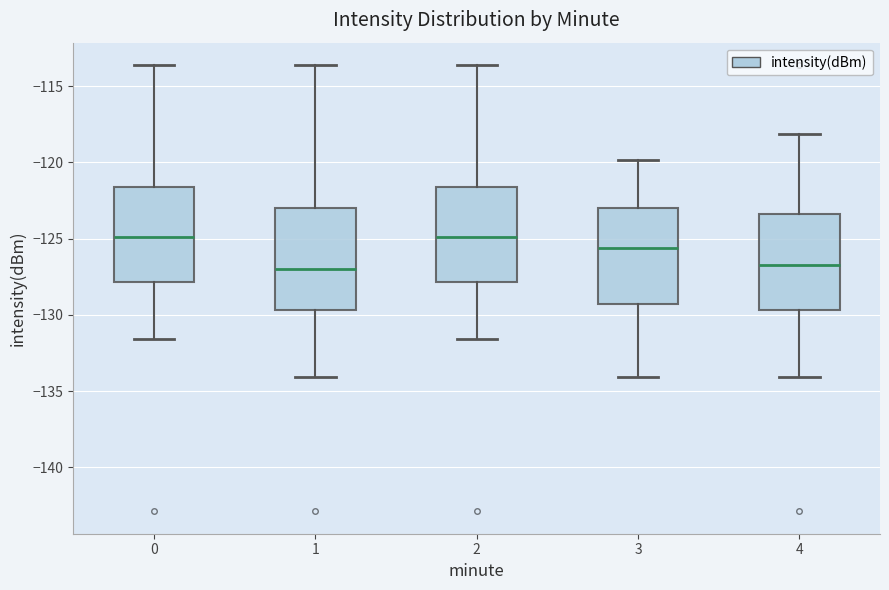

Where is the upper edge of the box at x = 2 on the y-axis? The values are not printed on the chart, so give them approximately, as read against the axis.

-121.5